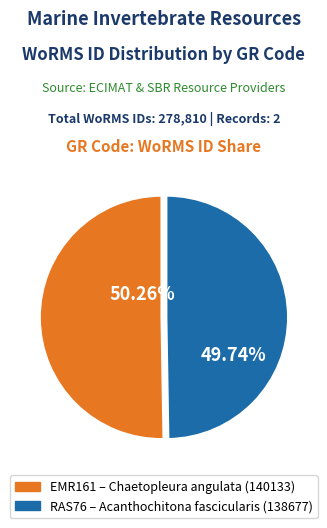

Is EMR161 the majority of the pie?

Yes